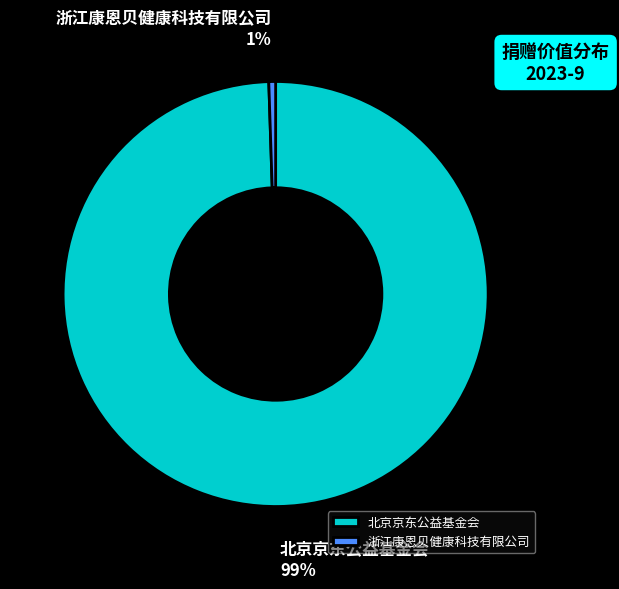

Rank the categories by value from lowest to highest.

浙江康恩贝健康科技有限公司, 北京京东公益基金会